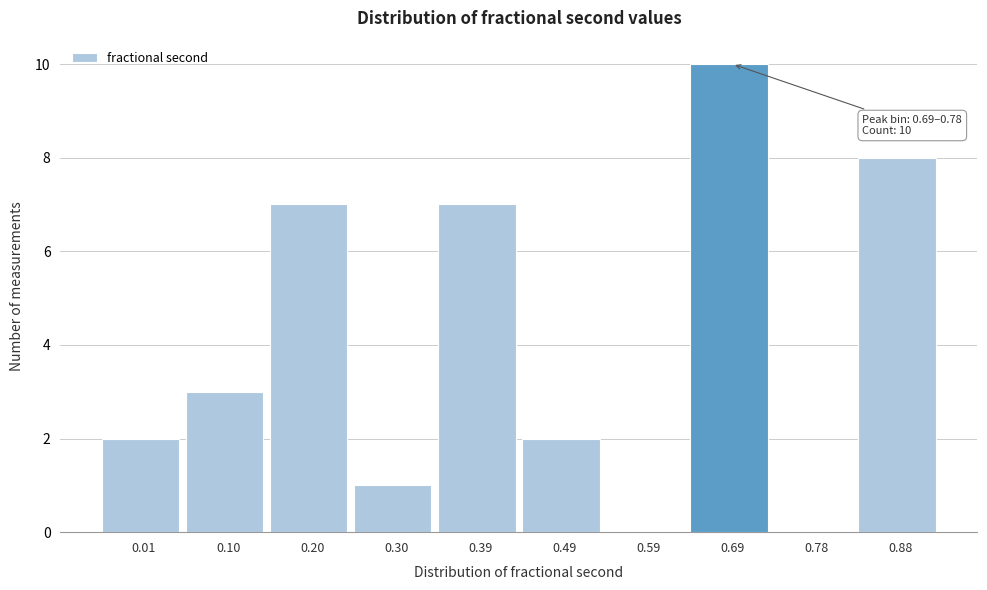

Reading right to left, what are all the values shown in this chart?

0.88=8	0.78=0	0.69=10	0.59=0	0.49=2	0.39=7	0.30=1	0.20=7	0.10=3	0.01=2